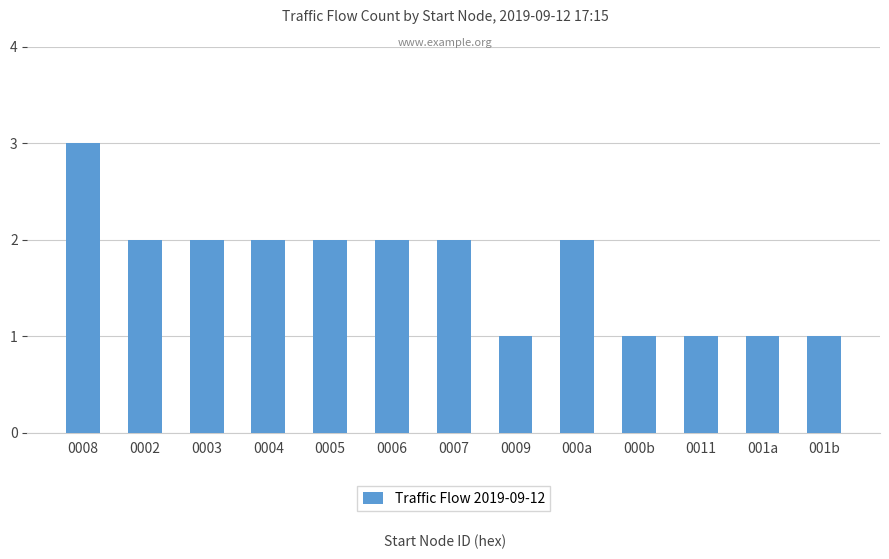

What position from the right is 0002?

12